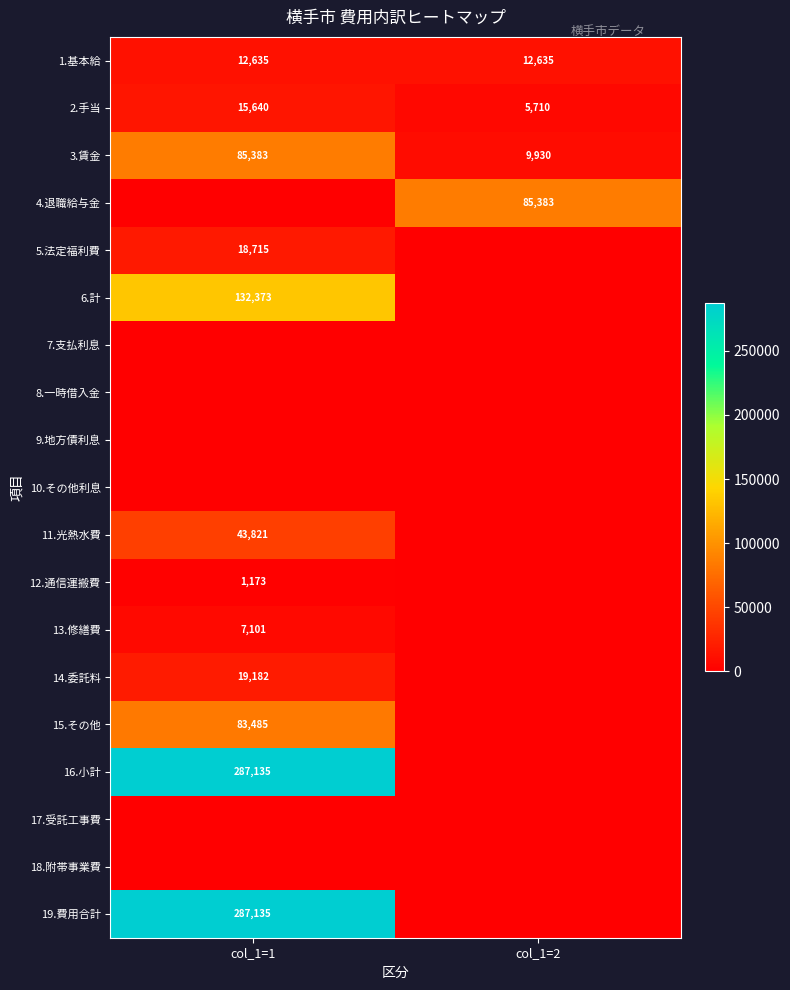

Which series has the widest spread of values?

16.小計